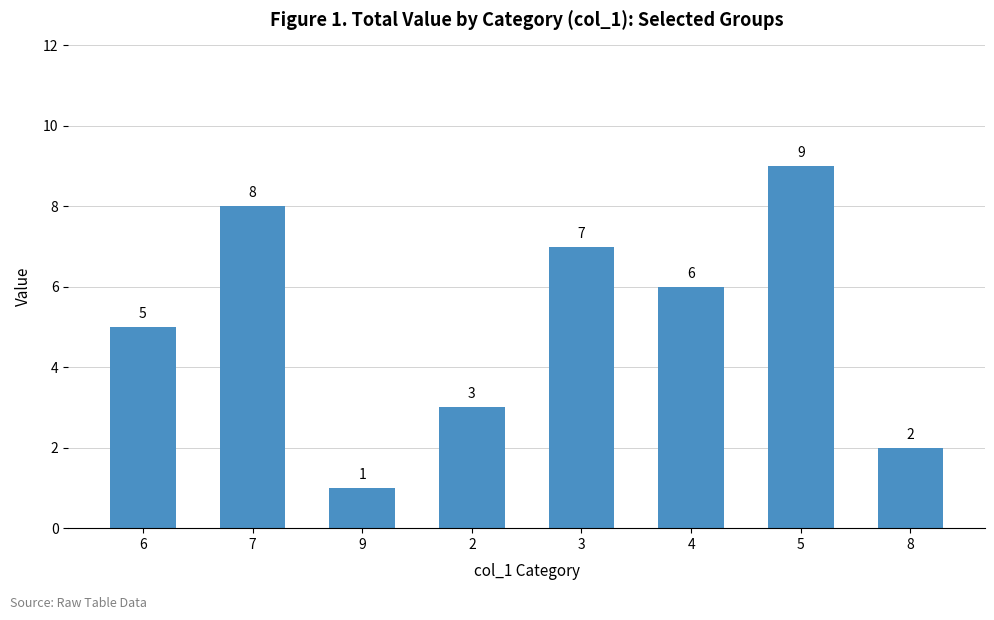

How many bars are there in total?

8